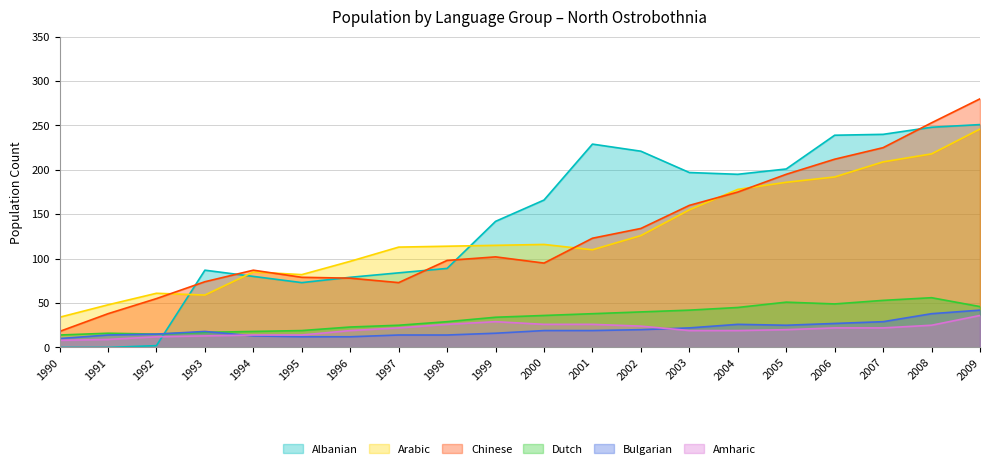

The value of Chinese at 2007 is 113. True or false?

False